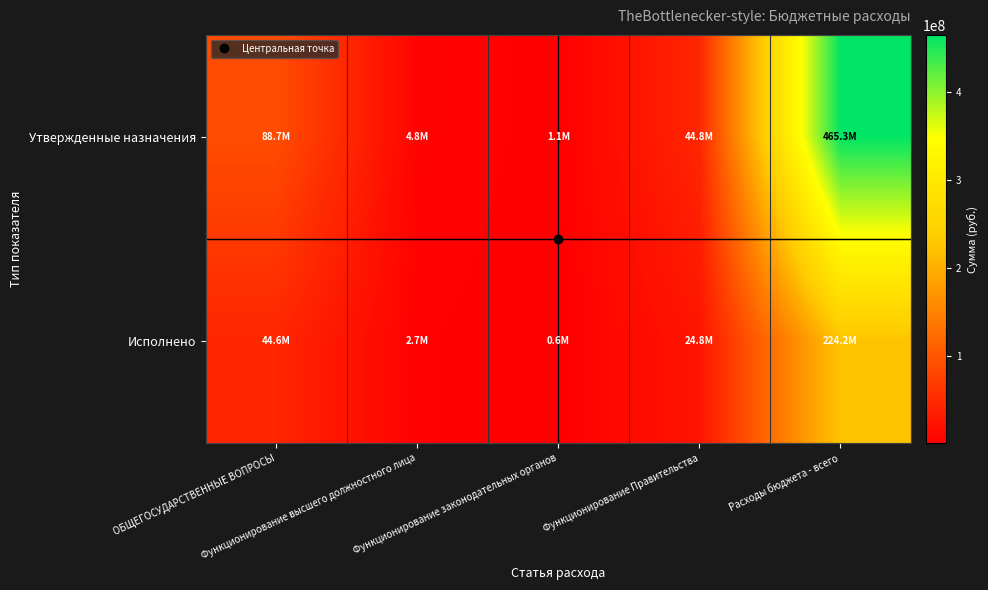

How many distinct data groups are displayed?

2